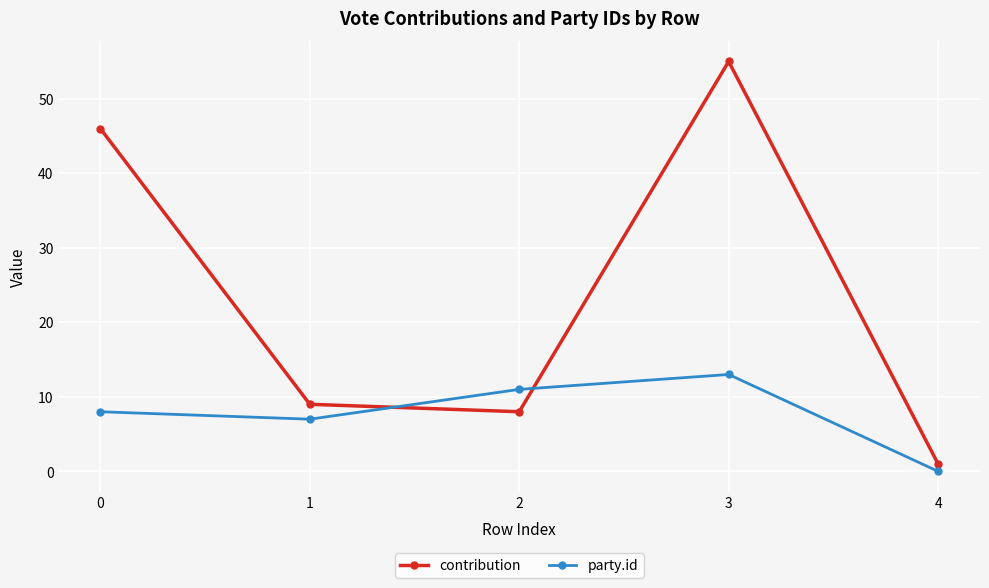

How many times do contribution and party.id cross each other?

2